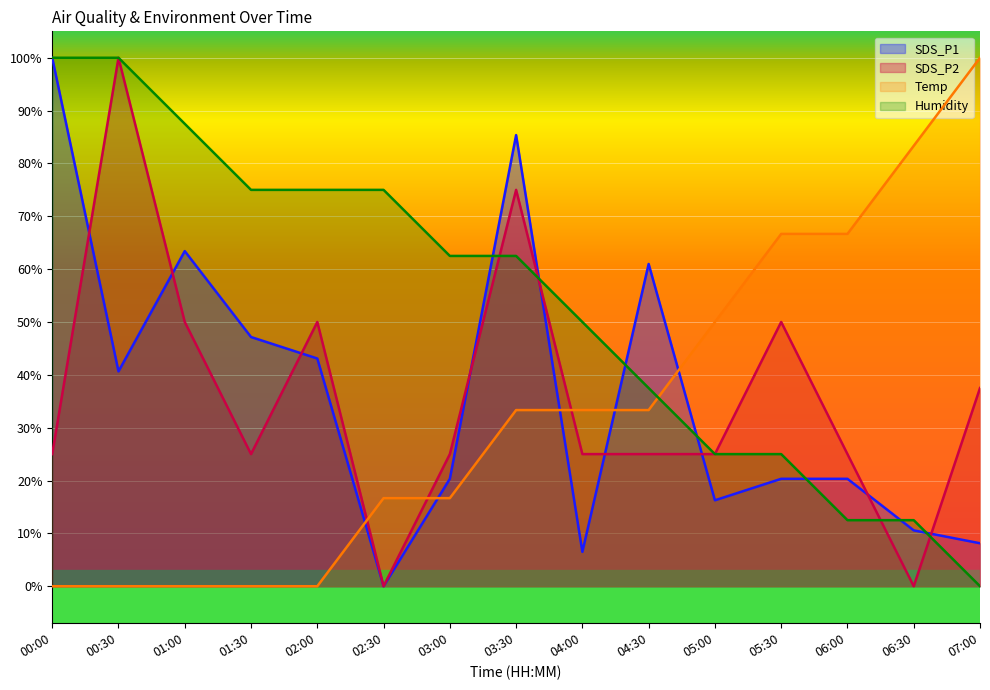

What is the maximum value for SDS_P2?

1.0